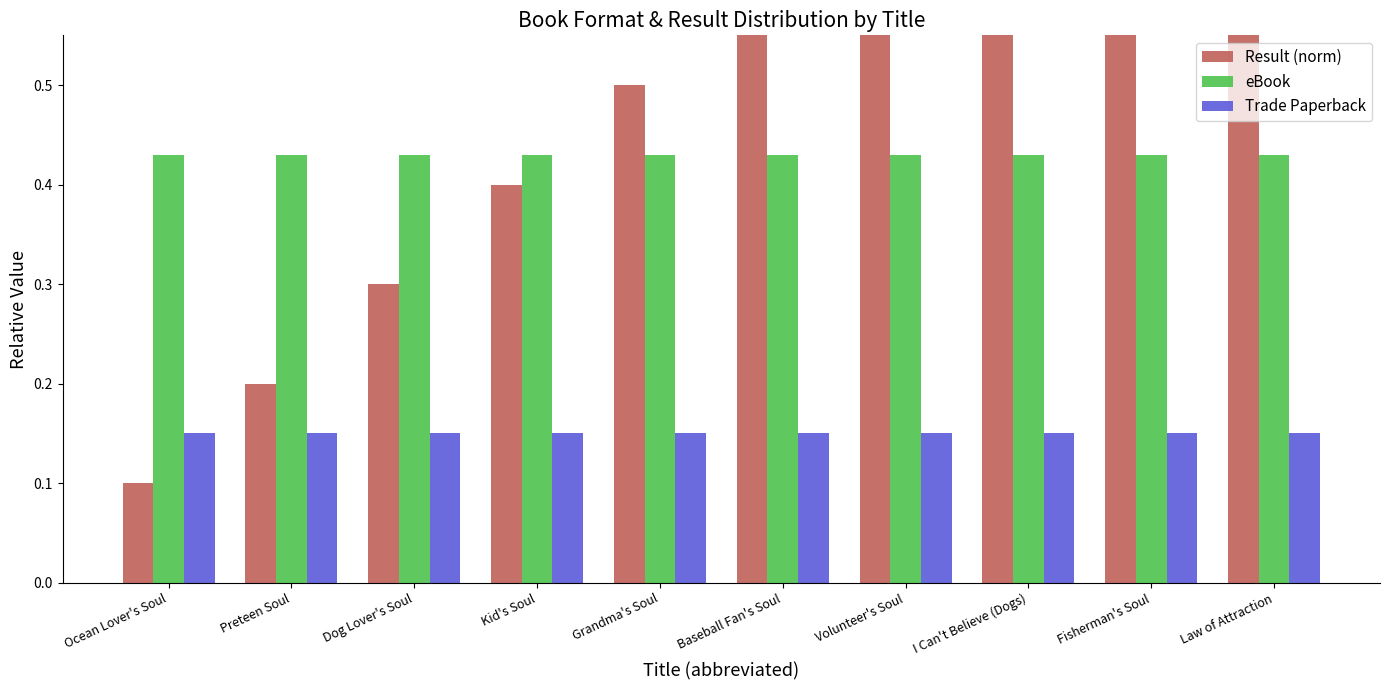

What is the value of the Trade Paperback bar at the 9th from the left?

0.1